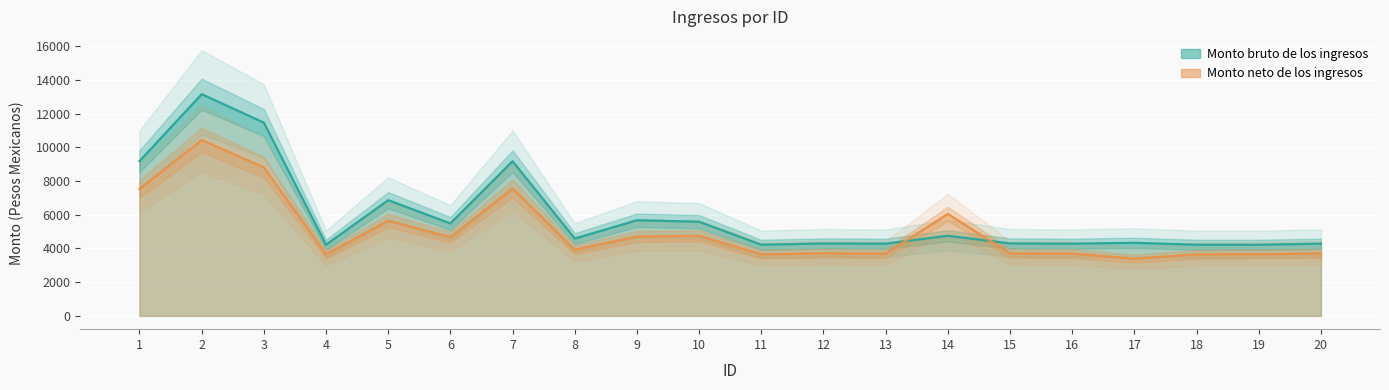

At which label is Monto neto de los ingresos closest to 6913?

1